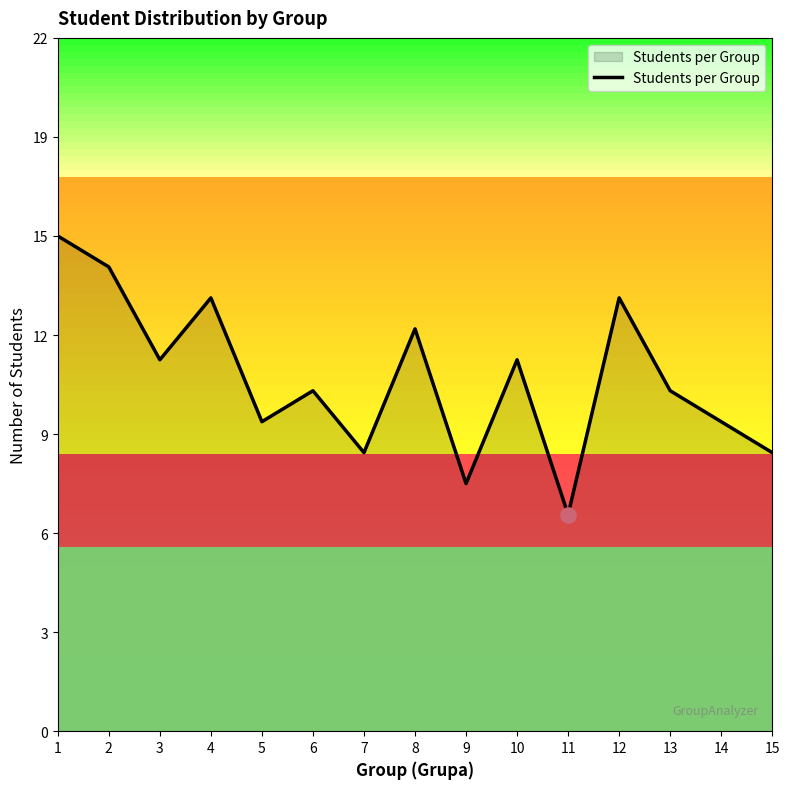

Approximately how many times larger is the value at 5 compared to 2?

0.7